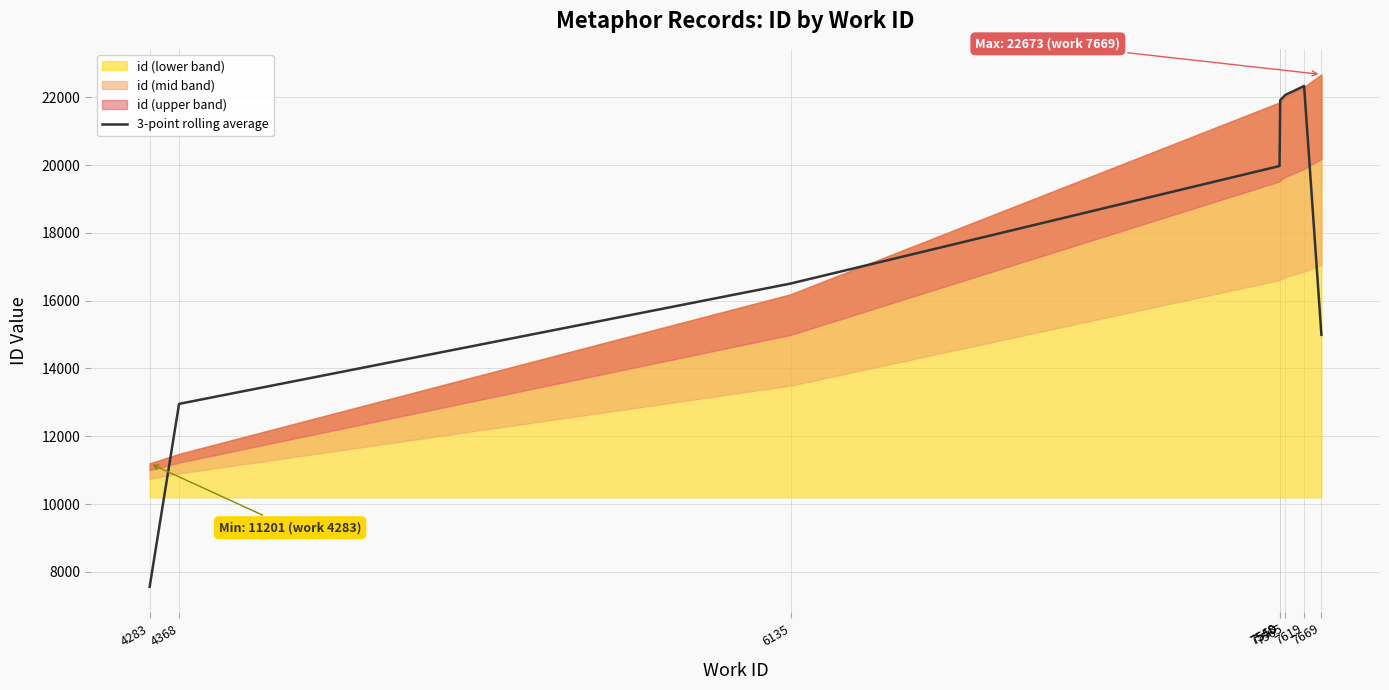

What is the difference between the values at 4283 and 7548?

12411.7